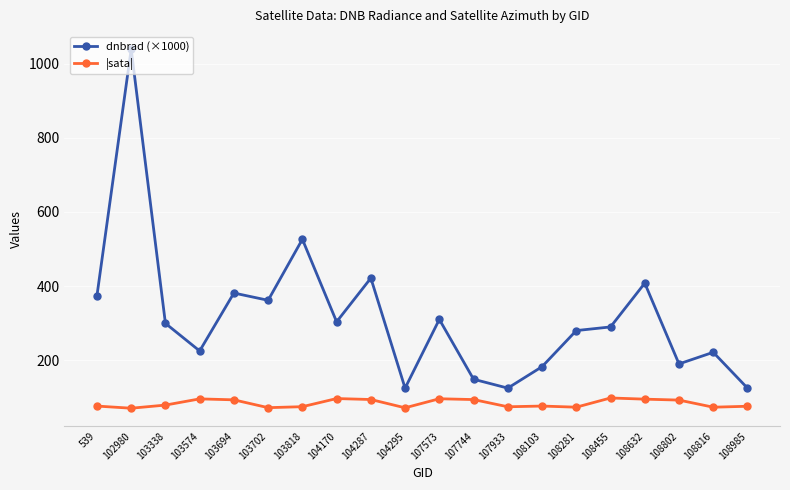

Which series has the largest total across all categories?

dnbrad (×1000)